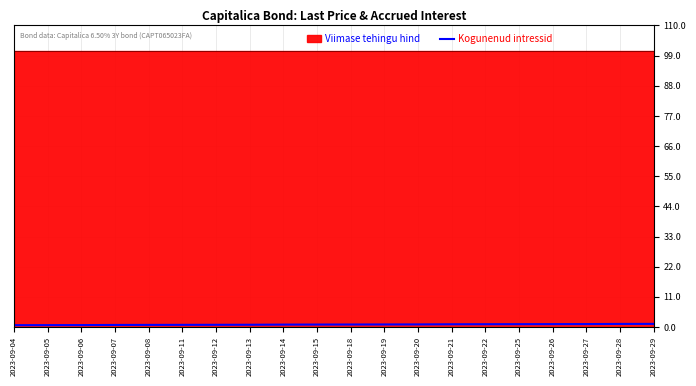

The value at 2023-09-27 is 0.3. True or false?

False